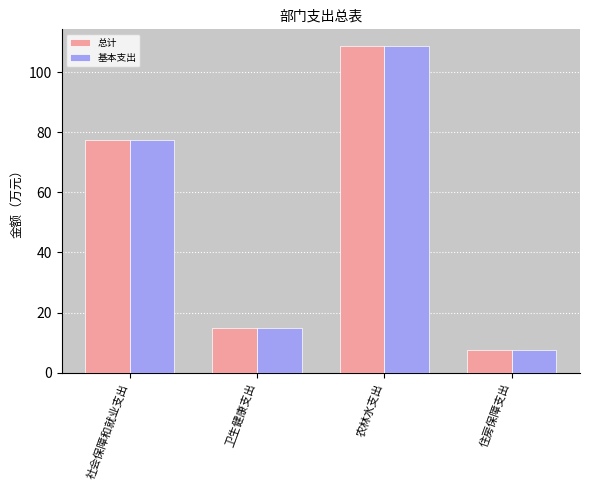

What is the difference between the maximum and minimum values in the 基本支出 series?

101.2